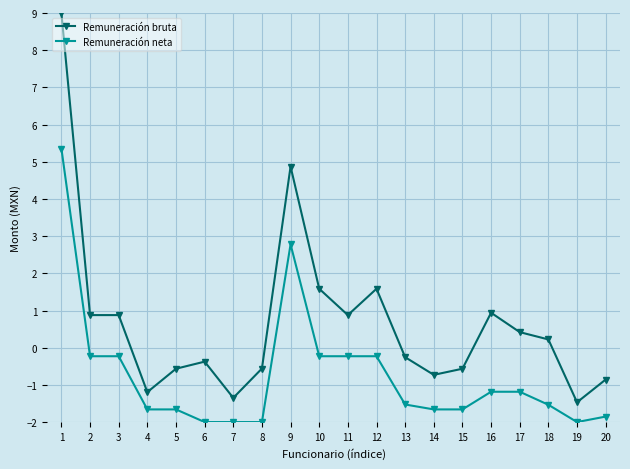

How many data points in Remuneración neta are above -1?

7